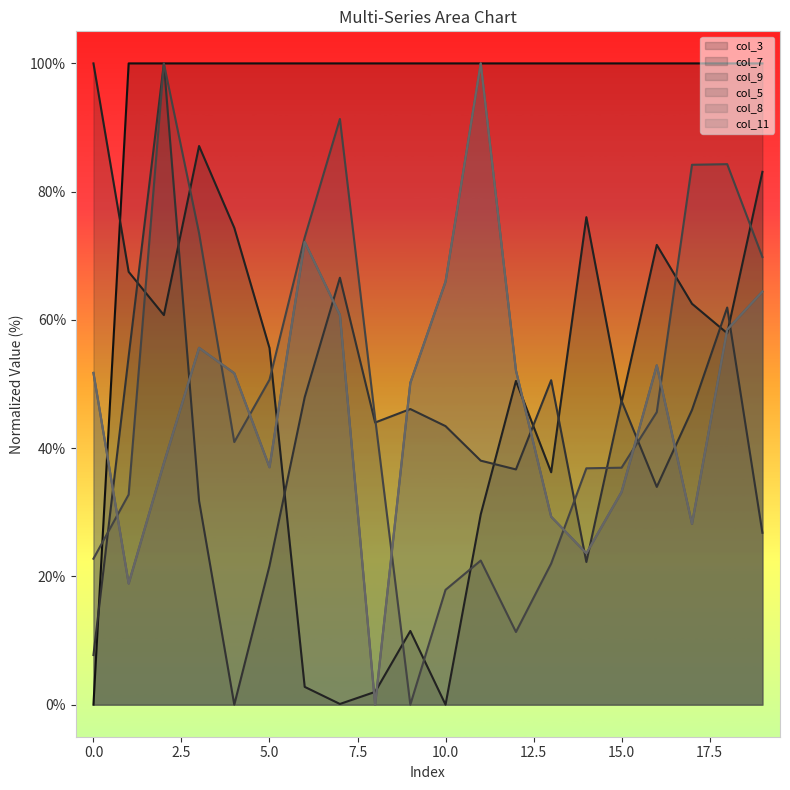

Which category has the highest value in the col_8_line series?

11